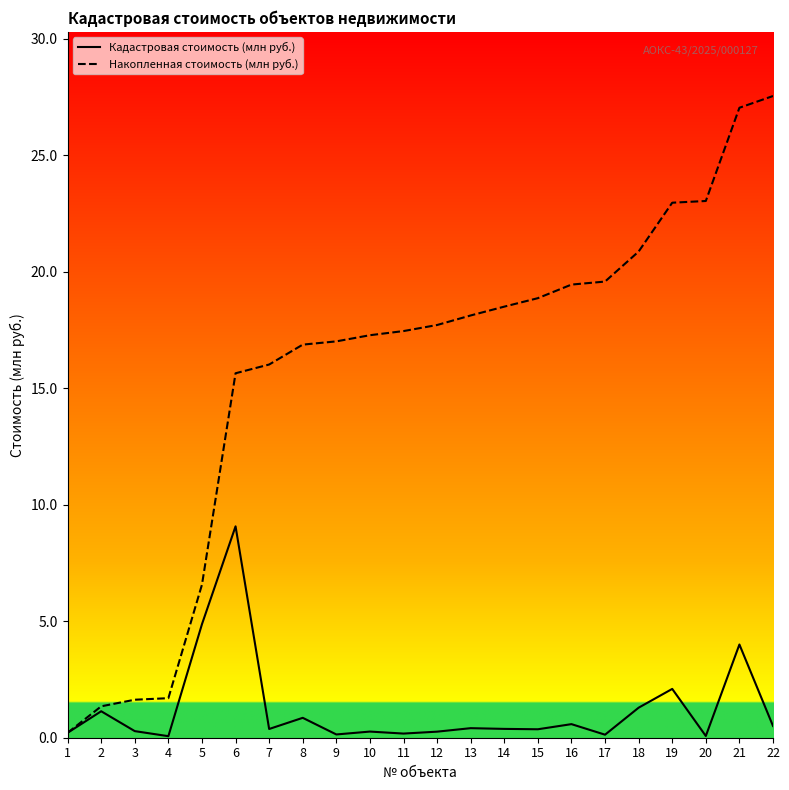

Rank the series by their maximum value, from lowest to highest.

Кадастровая стоимость (млн руб.), Накопленная стоимость (млн руб.)